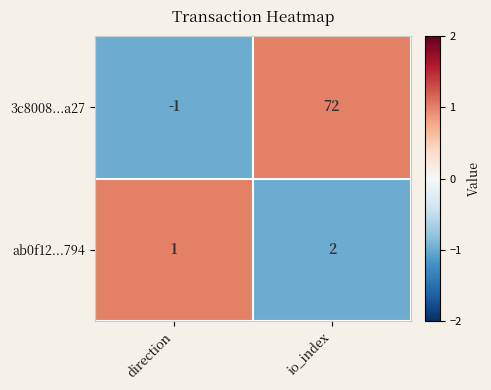

Reading left to right, what are all the values shown in this chart?

3c8008...a27: direction=-1	io_index=72
ab0f12...794: direction=1	io_index=2